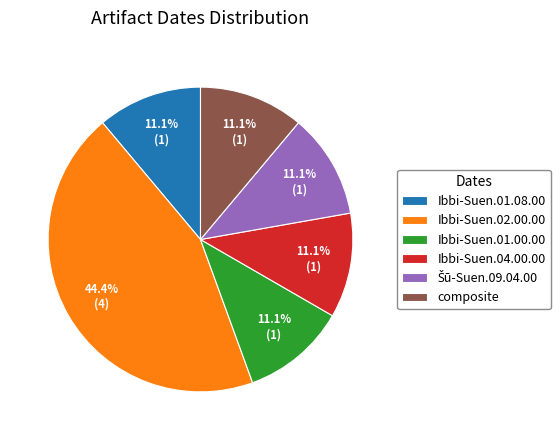

To the nearest percent, what portion does composite represent?

11%